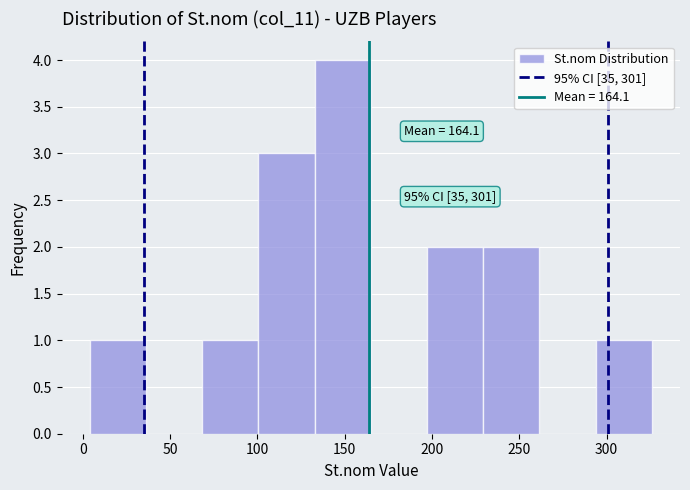

Which range on the x-axis has the tallest bar?

135 to 165